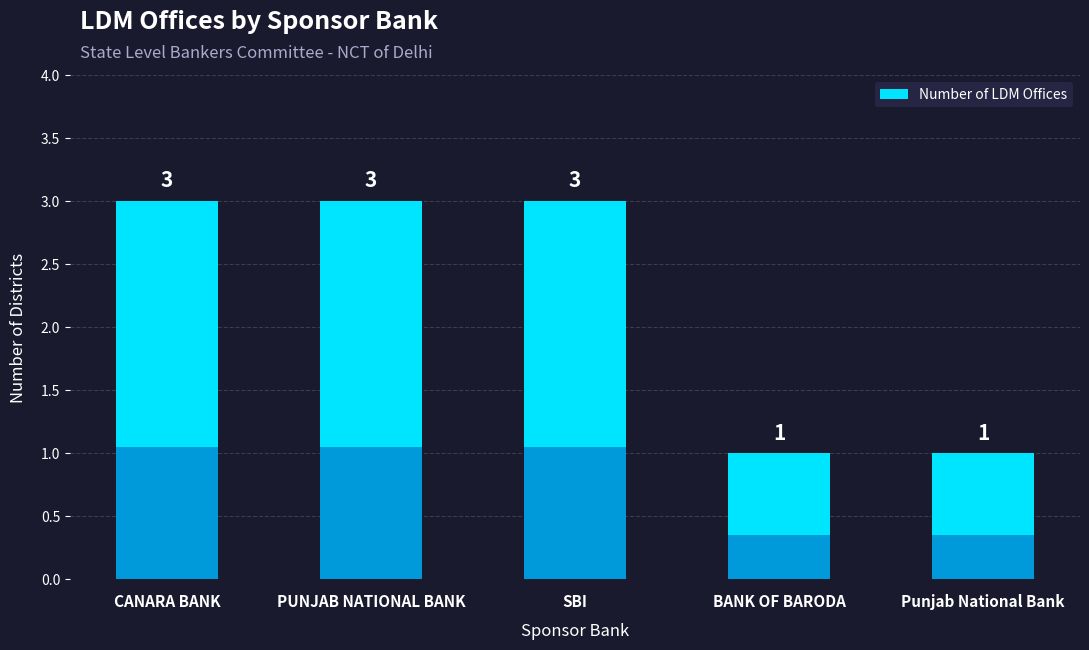

Read the value at Punjab National Bank.

1